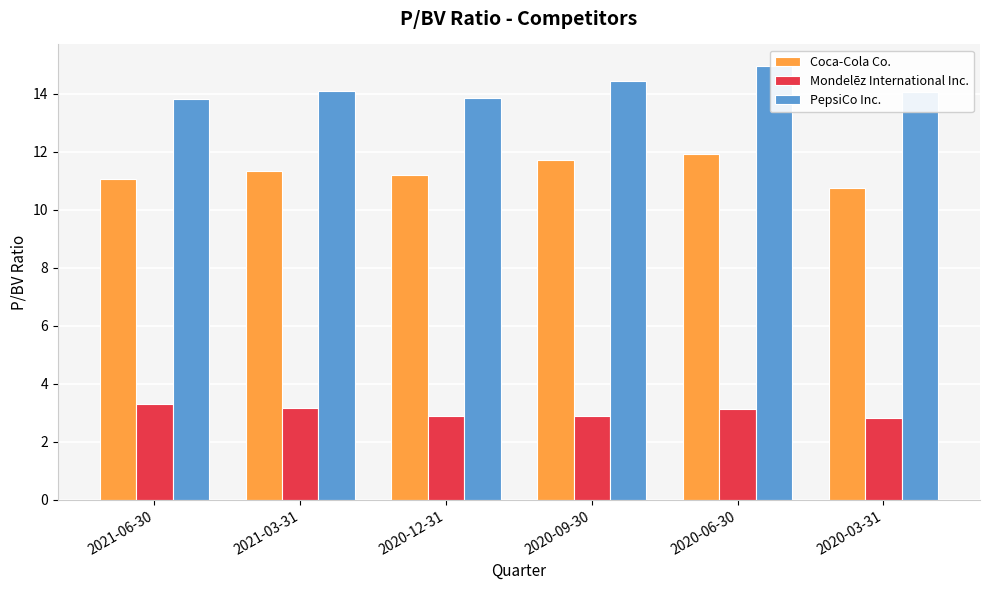

How many data points in Coca-Cola Co. are above 11?

5